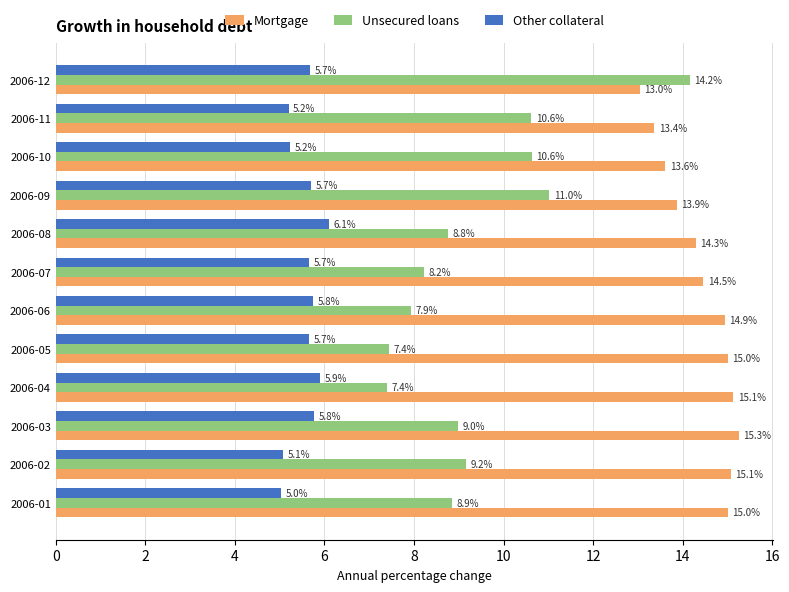

Which series has the largest range (max minus min)?

Unsecured loans